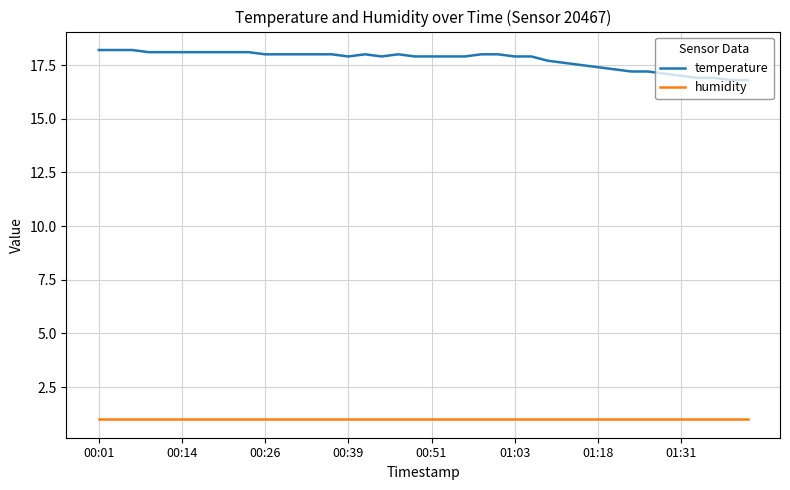

Which series has the widest spread of values?

temperature